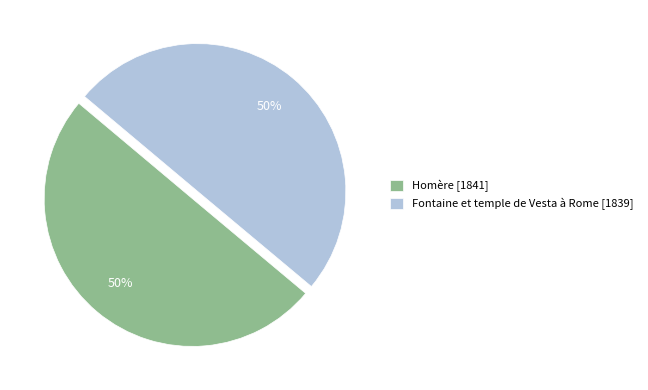

To the nearest percent, what portion does Homère represent?

50%